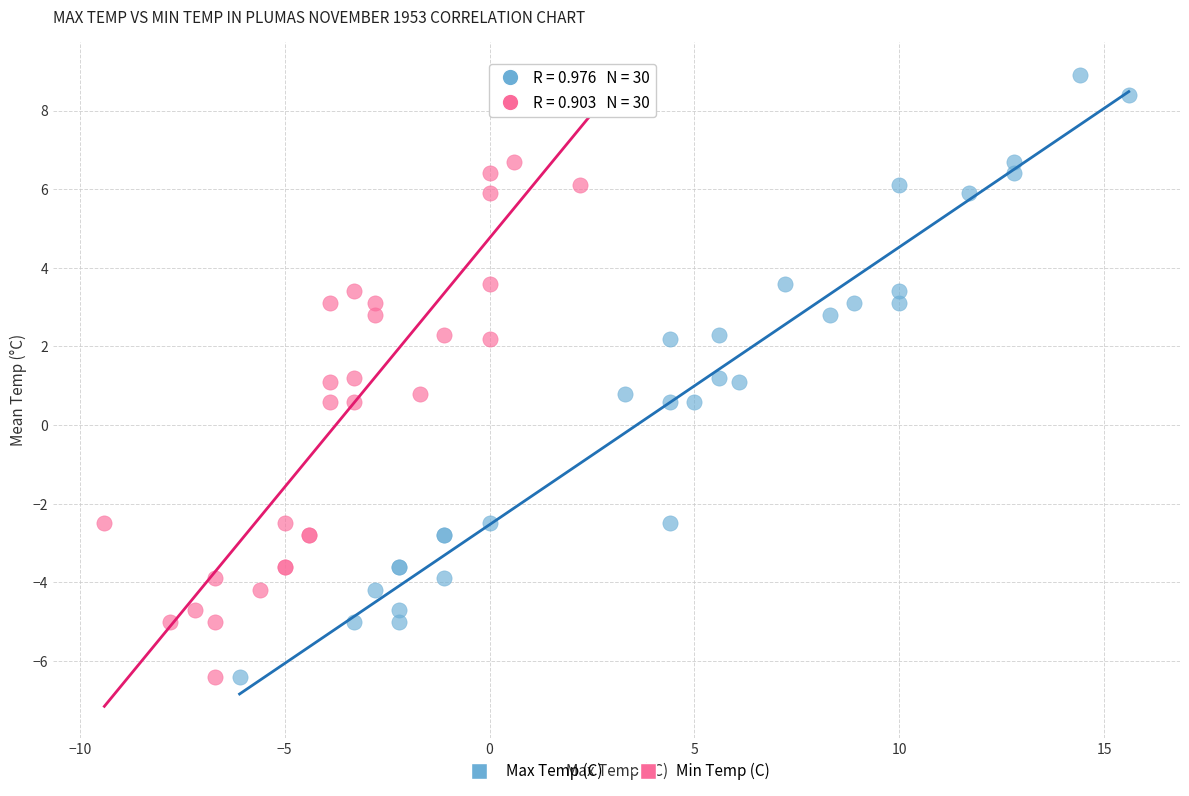

What are all the series names shown in the legend?

Max Temp (C), Min Temp (C)